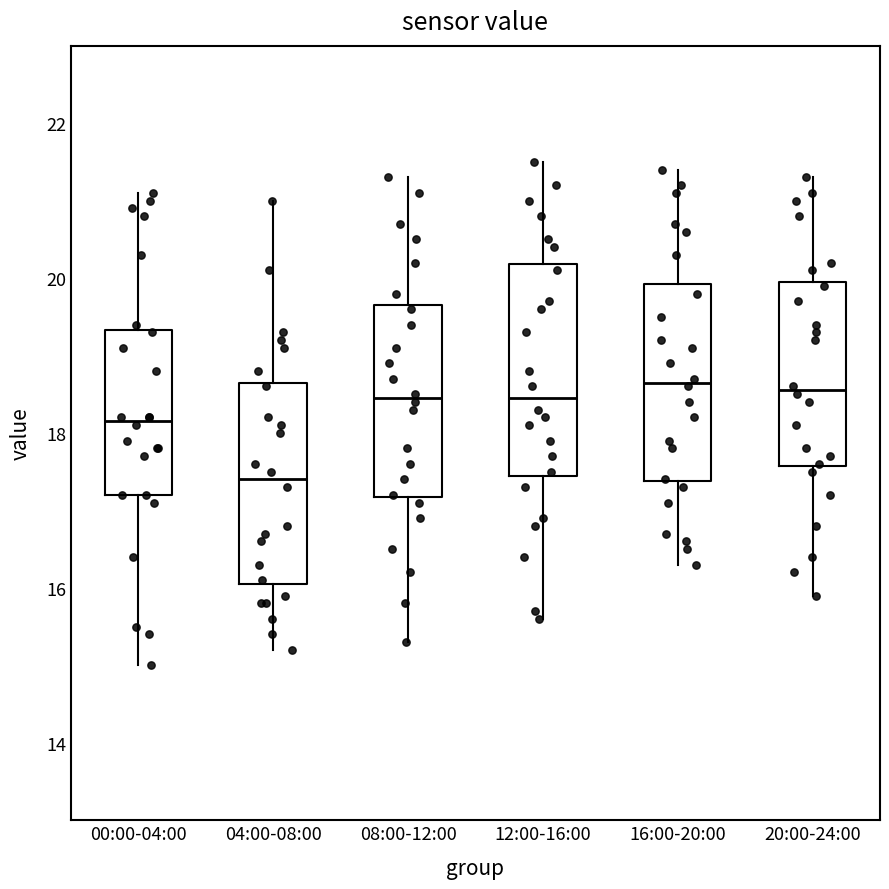

Reading left to right, read every box against the y-axis: the position of its median line, the range the box covers, and the ends of its whiskers. The values are not printed on the chart, so give them approximately, as read against the axis.

00:00-04:00: median 18.2, box 17.2 to 19.4, whiskers 15.0 to 21.2
04:00-08:00: median 17.4, box 16.0 to 18.6, whiskers 15.2 to 21.0
08:00-12:00: median 18.4, box 17.2 to 19.6, whiskers 15.4 to 21.4
12:00-16:00: median 18.4, box 17.4 to 20.2, whiskers 15.6 to 21.6
16:00-20:00: median 18.6, box 17.4 to 20.0, whiskers 16.4 to 21.4
20:00-24:00: median 18.6, box 17.6 to 20.0, whiskers 16.0 to 21.4